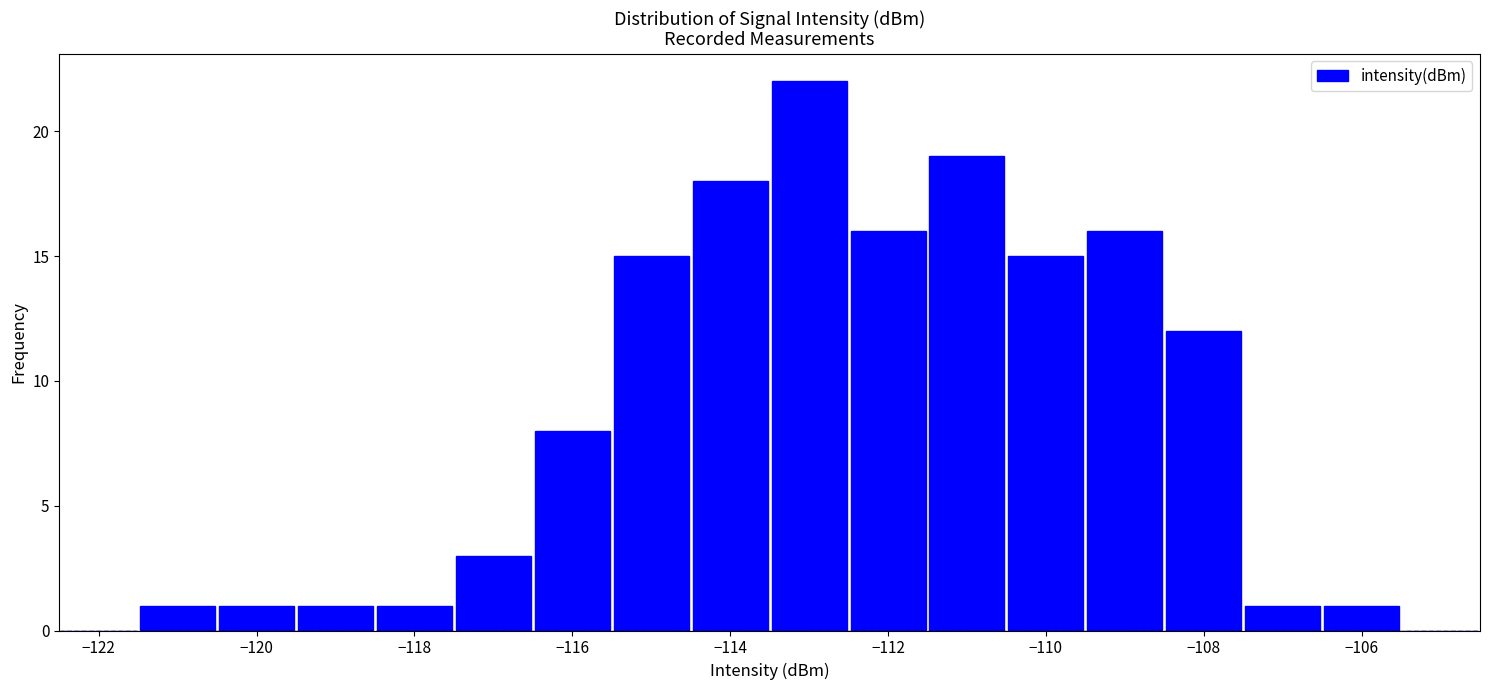

Reading left to right, transcribe this chart: for each bar, give the range it covers on the x-axis and its height. Neither the bar edges nor the heights are printed on the chart, so give them approximately, as read against the axes.

-122.5 to -121.5: 0
-121.5 to -120.5: 1
-120.5 to -119.5: 1
-119.5 to -118.5: 1
-118.5 to -117.5: 1
-117.5 to -116.5: 3
-116.5 to -115.5: 8
-115.5 to -114.5: 15
-114.5 to -113.5: 18
-113.5 to -112.5: 22
-112.5 to -111.5: 16
-111.5 to -110.5: 19
-110.5 to -109.5: 15
-109.5 to -108.5: 16
-108.5 to -107.5: 12
-107.5 to -106.5: 1
-106.5 to -105.5: 1
-105.5 to -104.5: 0